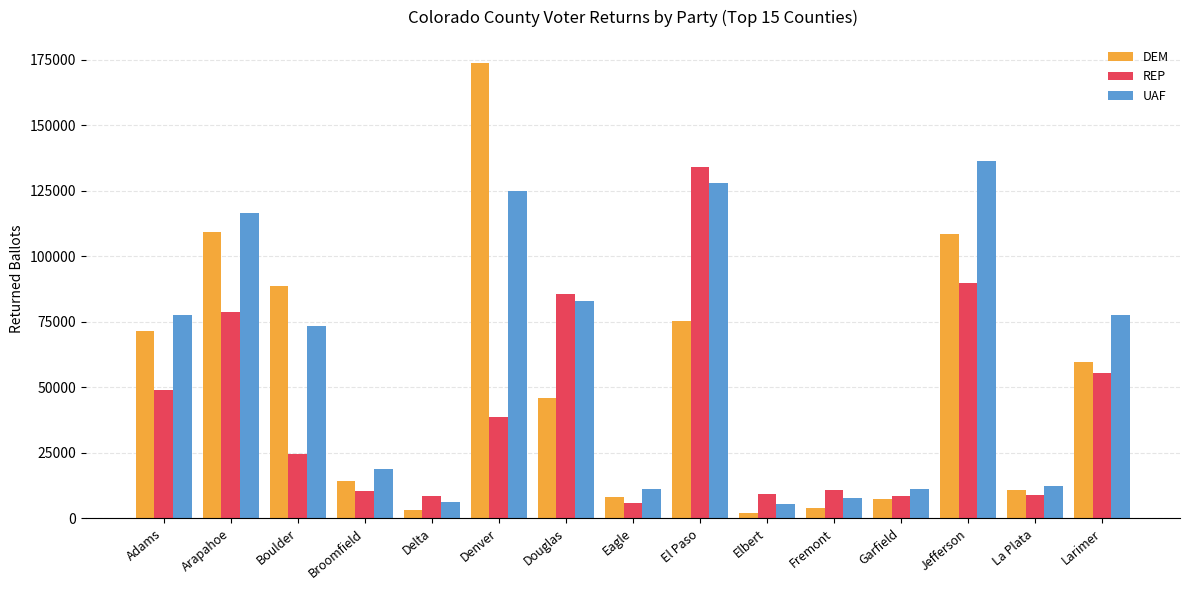

Which series has the widest spread of values?

DEM